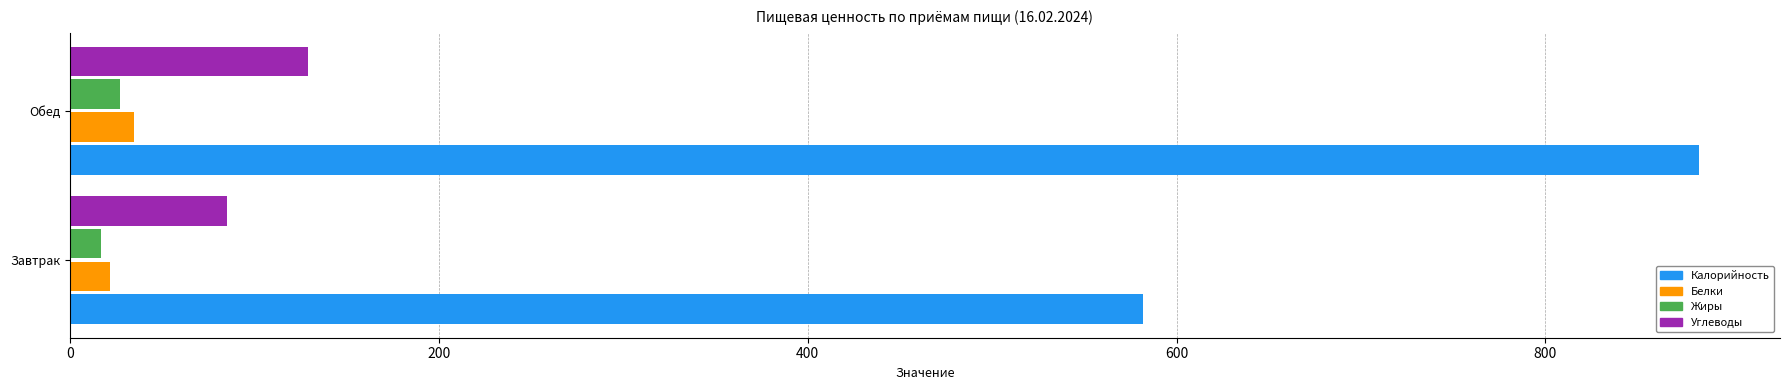

The Углеводы series shows 129 at Обед. True or false?

True